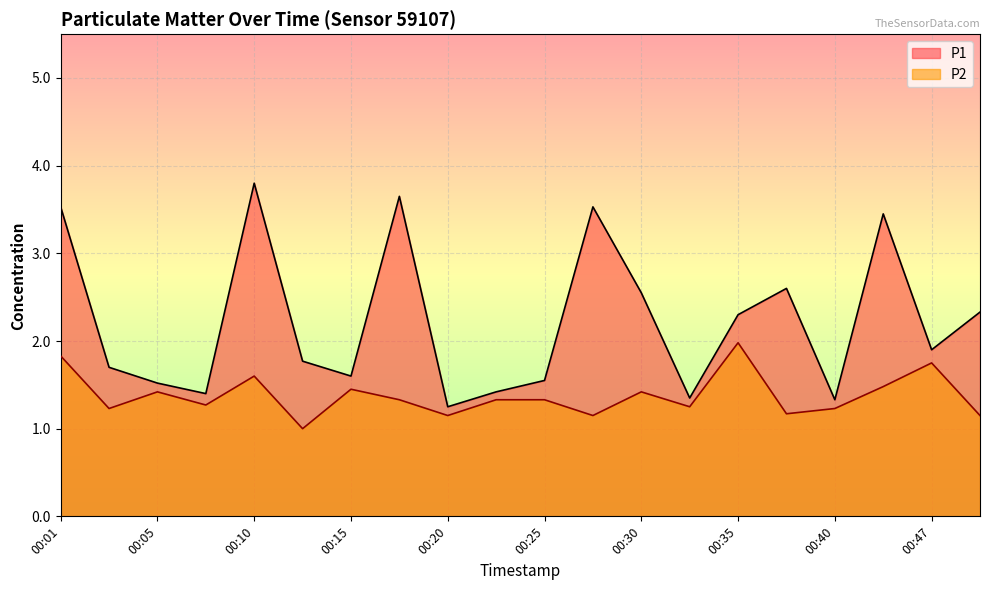

What are all the series names shown in the legend?

P1, P2